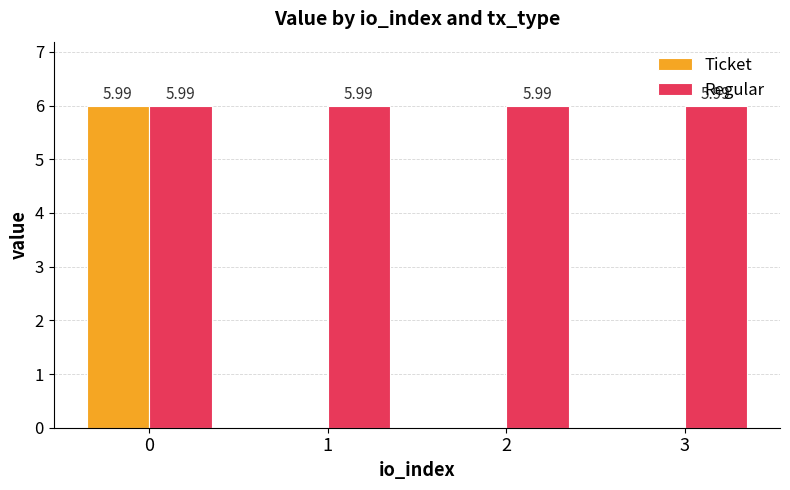

Reading right to left, extract all data points from this chart.

Ticket: 0.0	0.0	0.0	6.0
Regular: 6.0	6.0	6.0	6.0